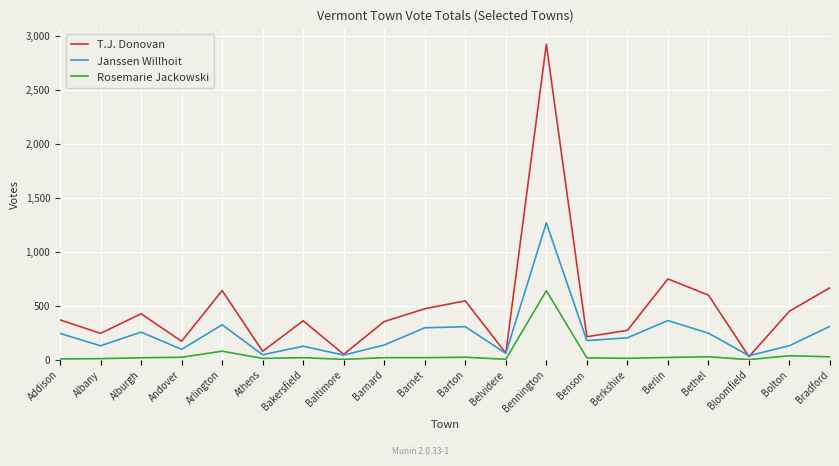

True or false: Janssen Willhoit and Rosemarie Jackowski intersect in this chart.

False